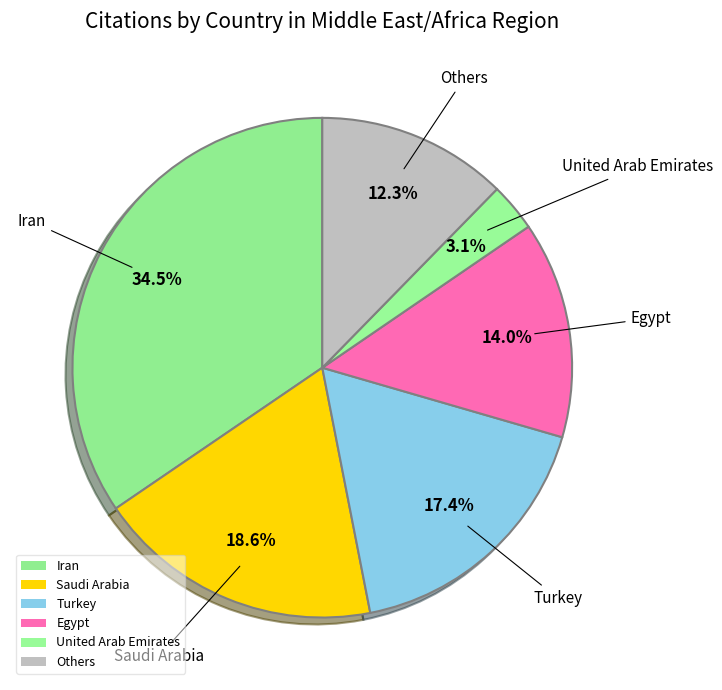

Is Turkey the majority of the pie?

No